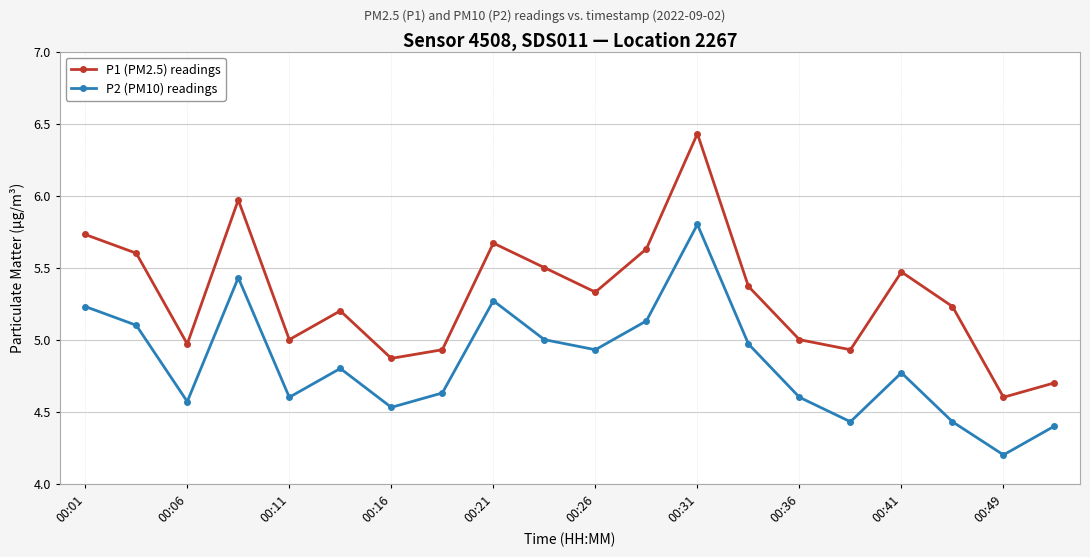

What is the difference between the maximum and minimum values in the P1 (PM2.5) readings series?

1.8